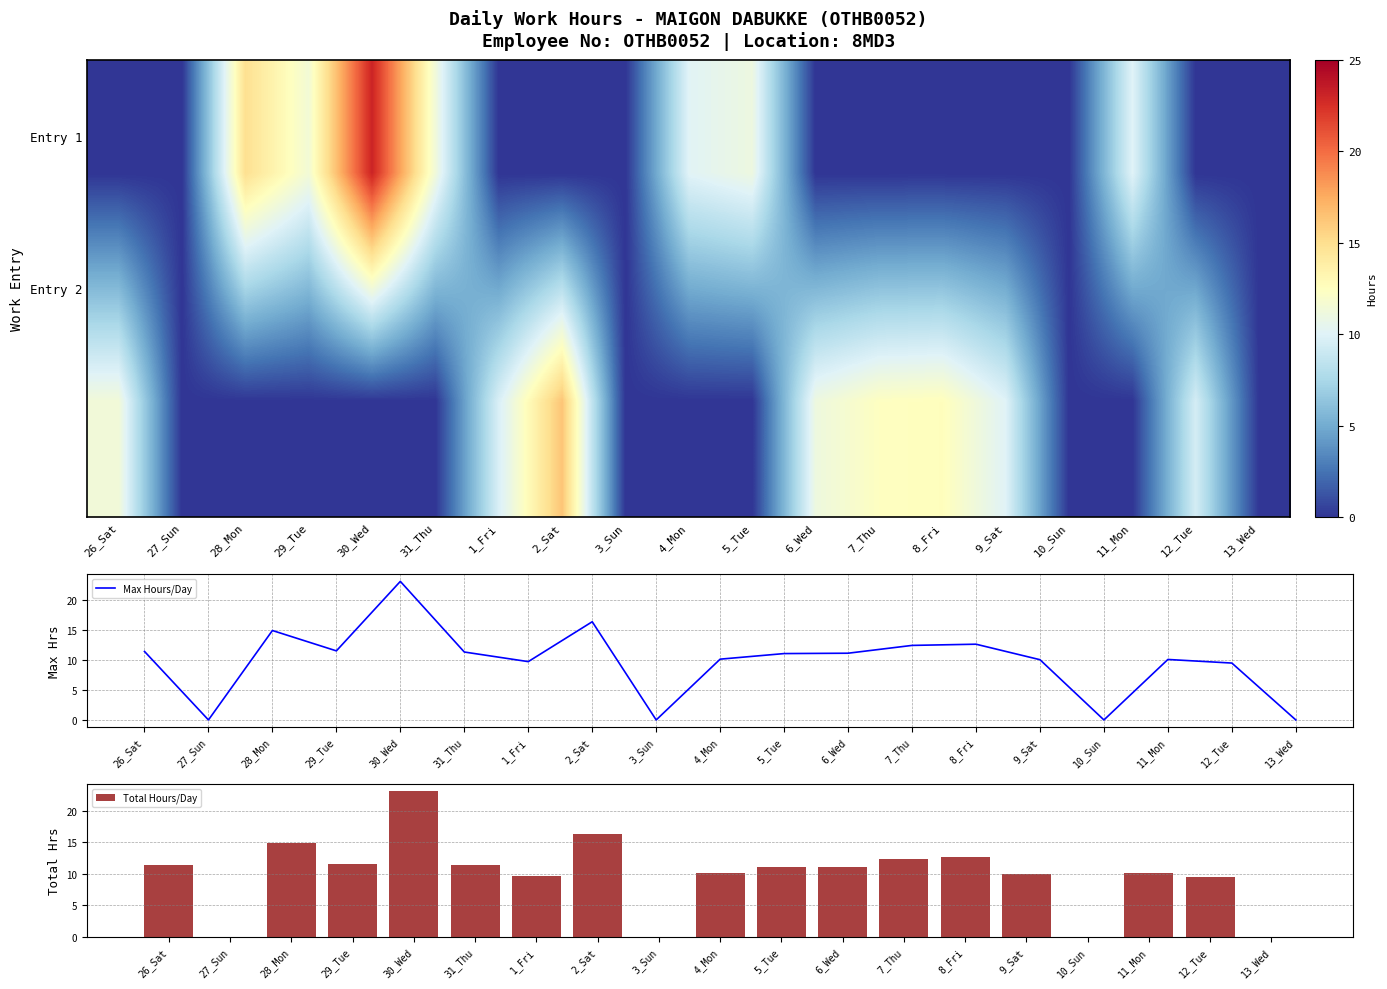

Which category has the highest value in the Max Hours/Day series?

30_Wed